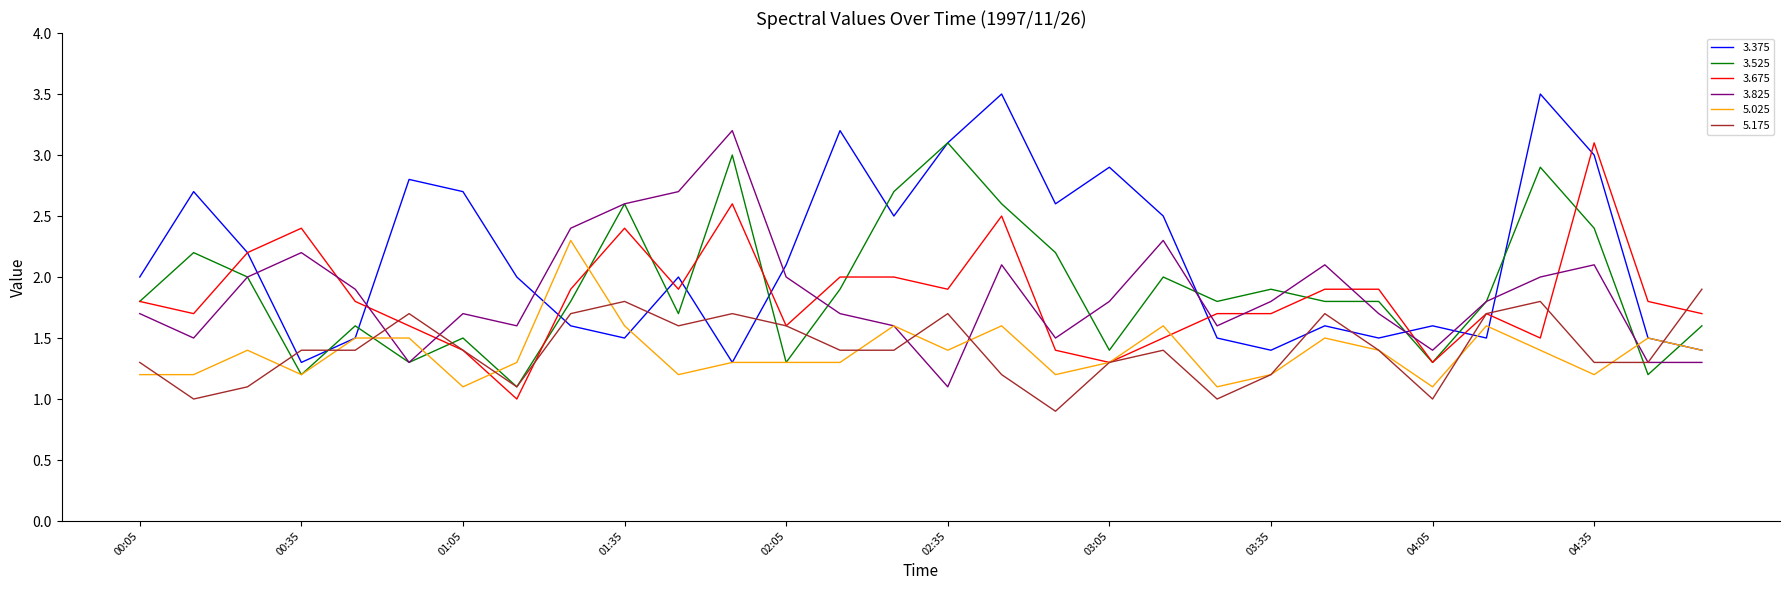

In 3.375, how many points are higher than both neighbors (excluding endpoints)?

9